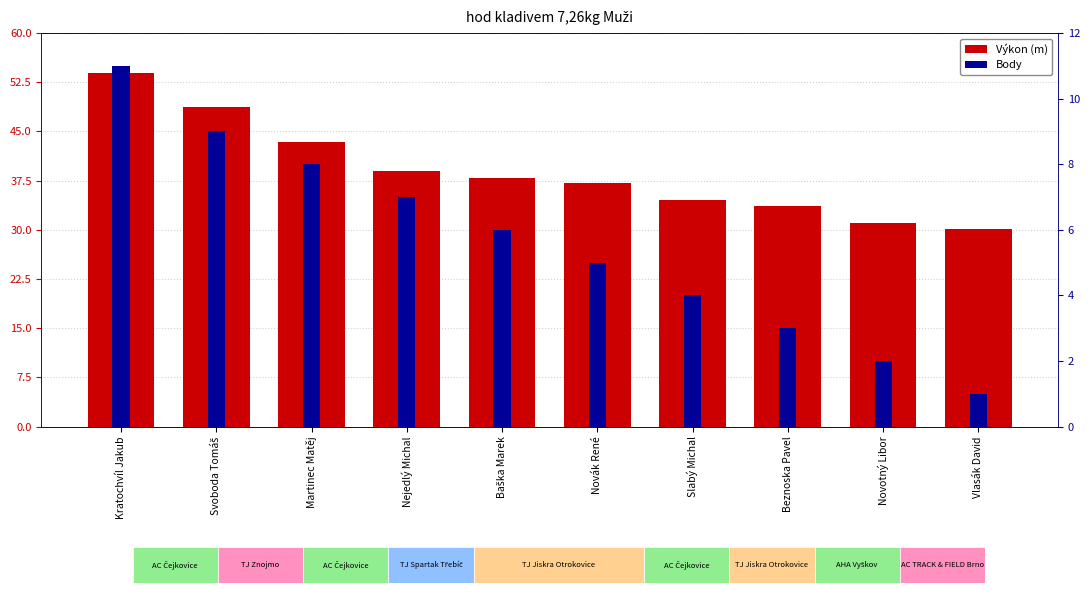

Reading left to right, what are all the values shown in this chart?

Výkon (m): Kratochvíl Jakub=53.9	Svoboda Tomáš=48.8	Martinec Matěj=43.4	Nejedlý Michal=39.0	Baška Marek=37.9	Novák René=37.1	Slabý Michal=34.6	Beznoska Pavel=33.6	Novotný Libor=31.0	Vlasák David=30.2
Body: Kratochvíl Jakub=11.0	Svoboda Tomáš=9.0	Martinec Matěj=8.0	Nejedlý Michal=7.0	Baška Marek=6.0	Novák René=5.0	Slabý Michal=4.0	Beznoska Pavel=3.0	Novotný Libor=2.0	Vlasák David=1.0